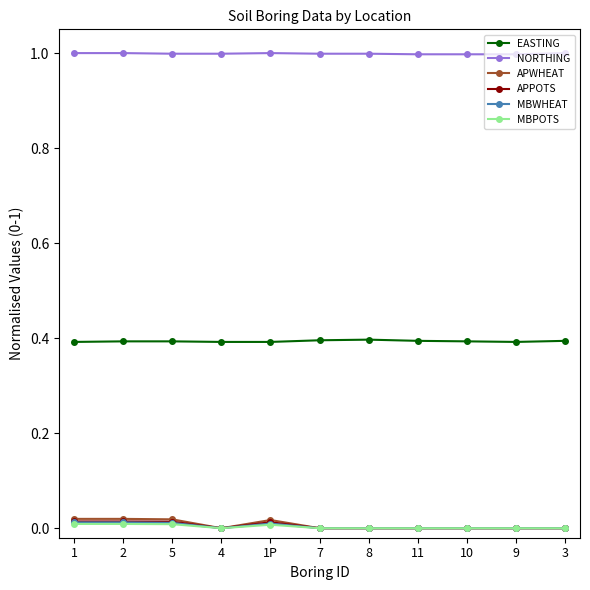

How many distinct data groups are displayed?

6